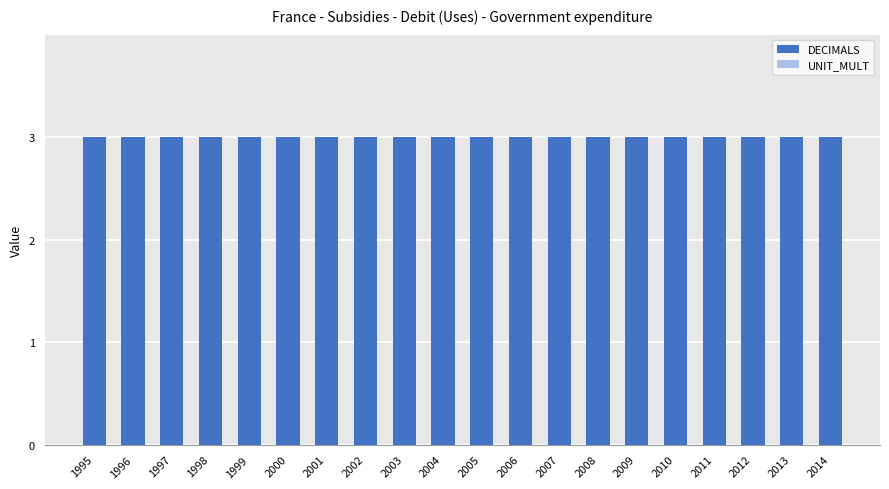

The value of DECIMALS at 1997 is 3. True or false?

True